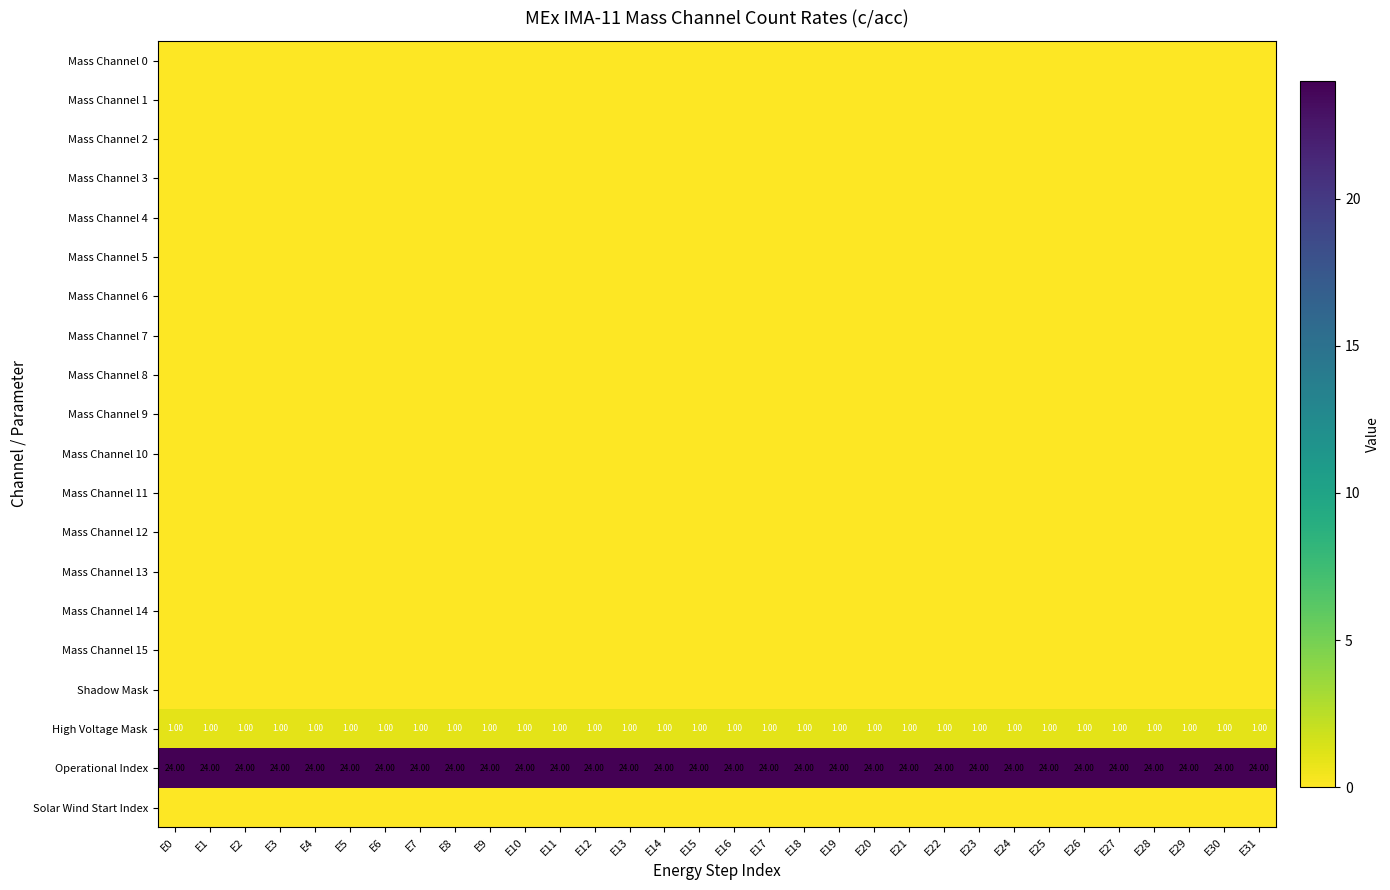

At how many categories does at least one series exceed 0?

32